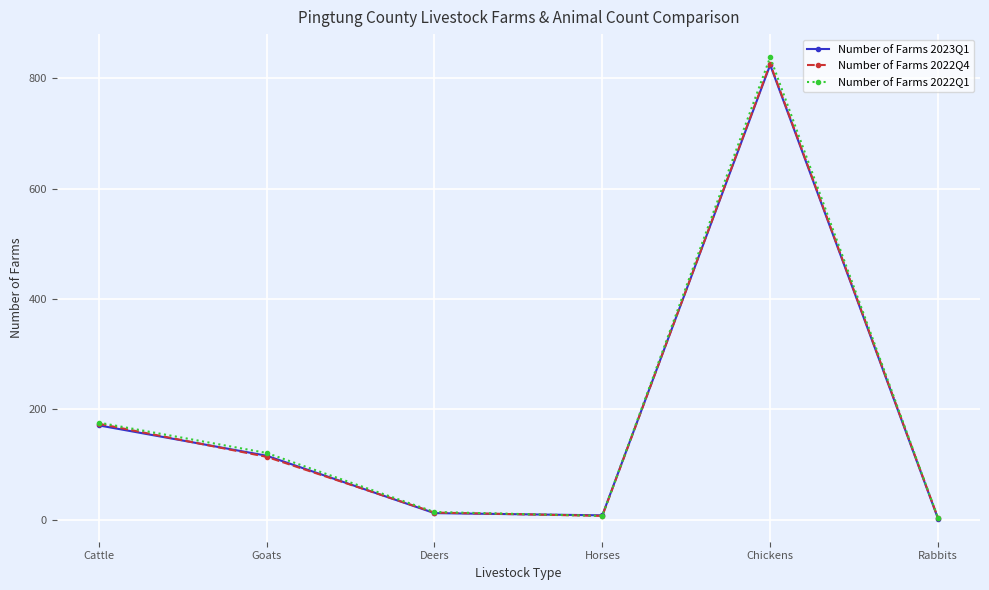

What position from the left is Cattle?

1